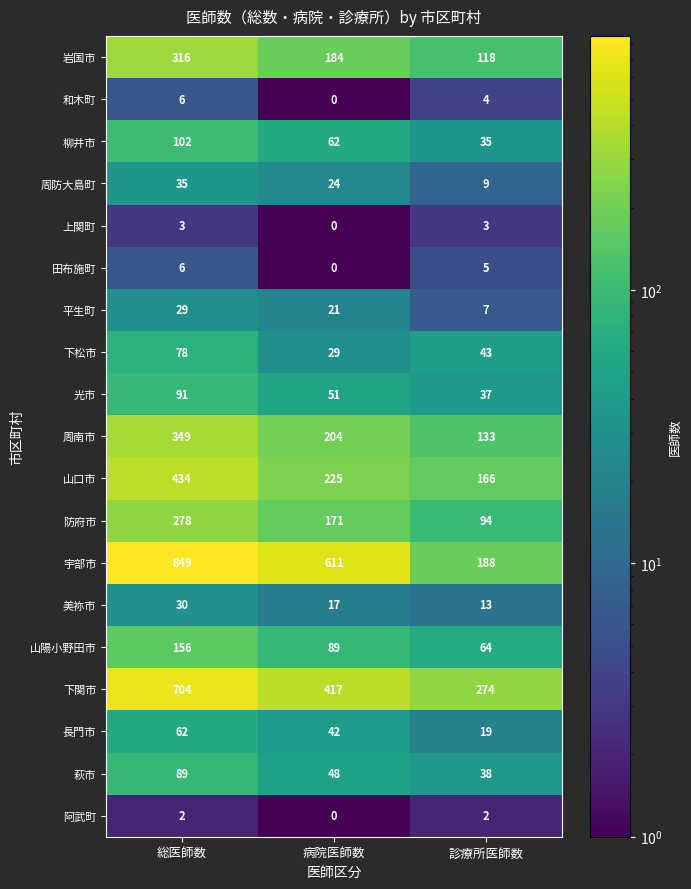

Which series has the widest spread of values?

宇部市